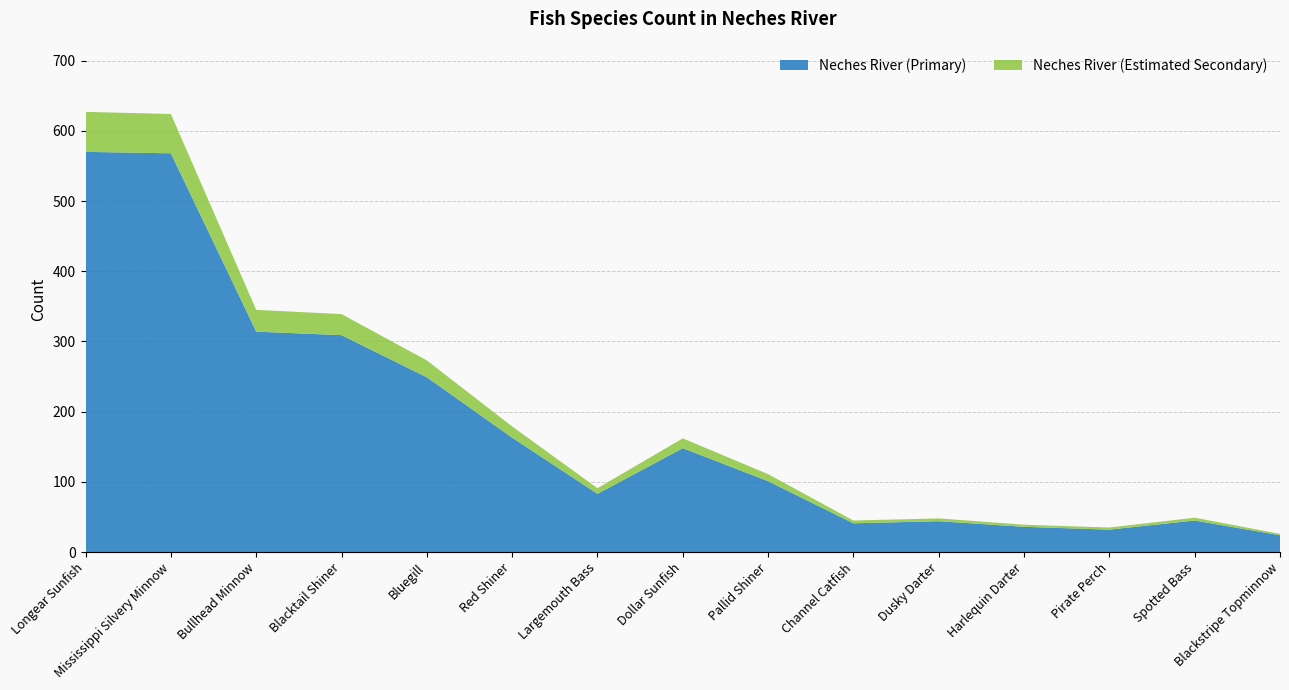

What is the total value across all series at Blacktail Shiner?

339